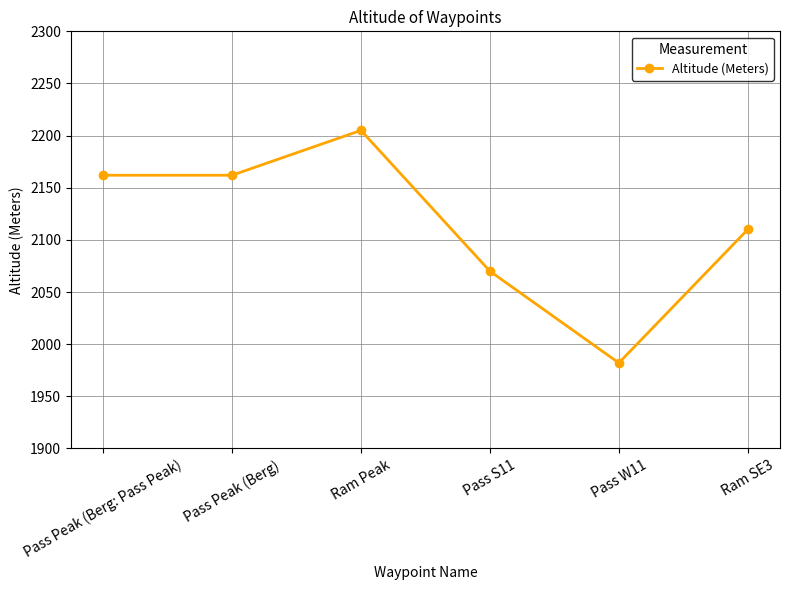

Reading left to right, extract all data points from this chart.

2162	2162	2205	2070	1982	2110